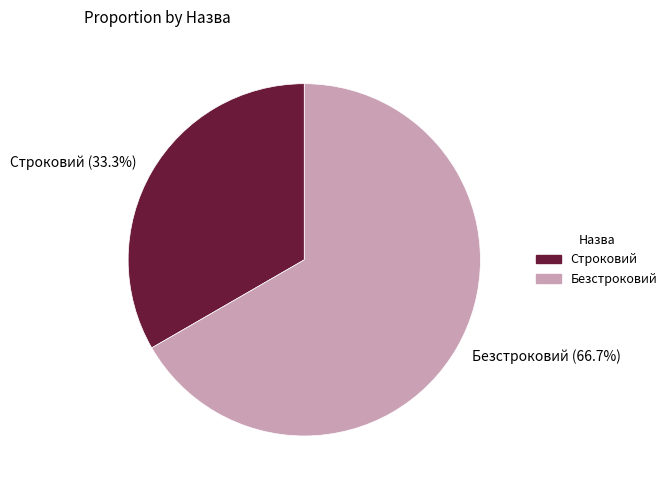

What is the largest slice in the pie chart?

Безстроковий